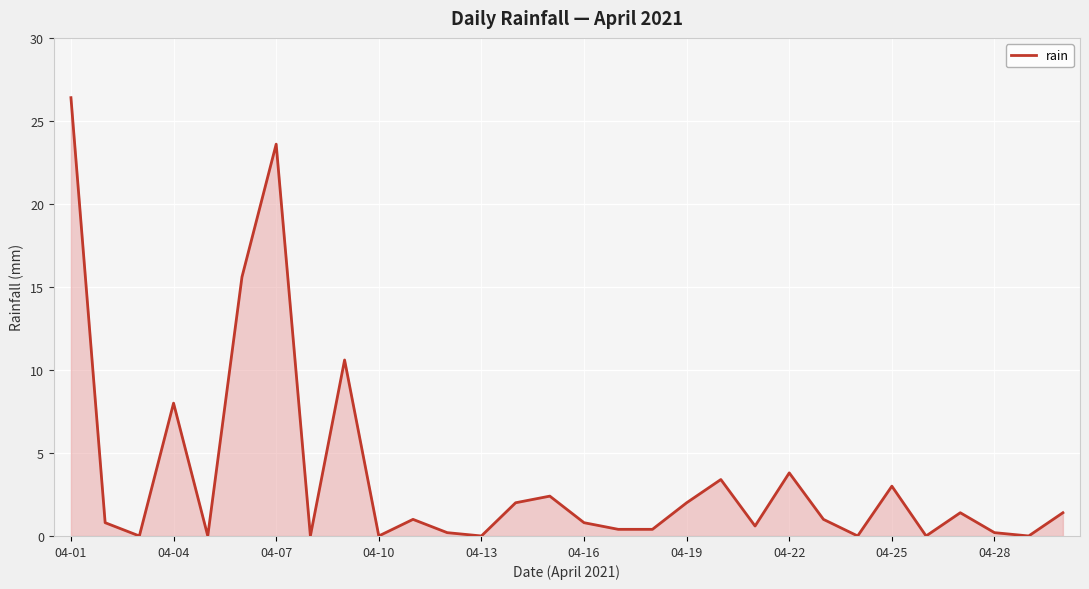

What is the maximum value shown in the chart?

26.4